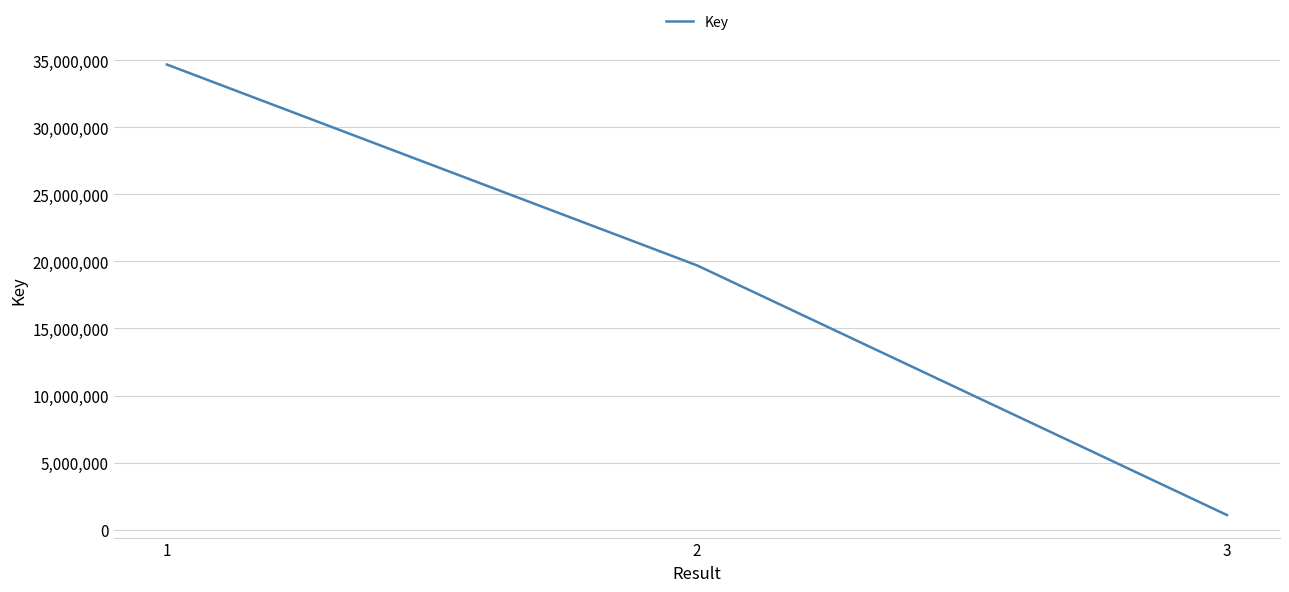

The value at 2 is 8295212. True or false?

False